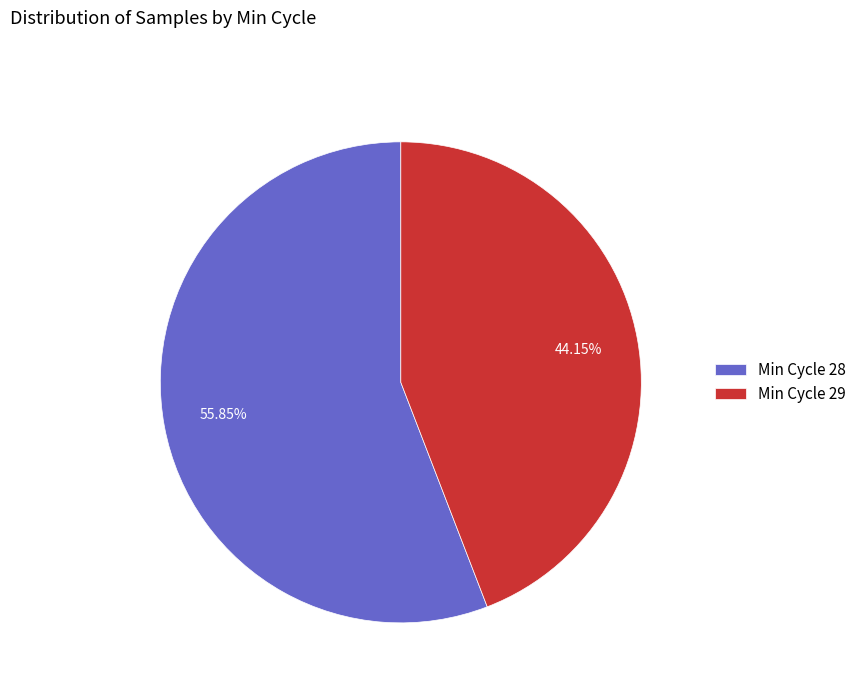

Which slice represents more than half of the pie?

Min Cycle 28